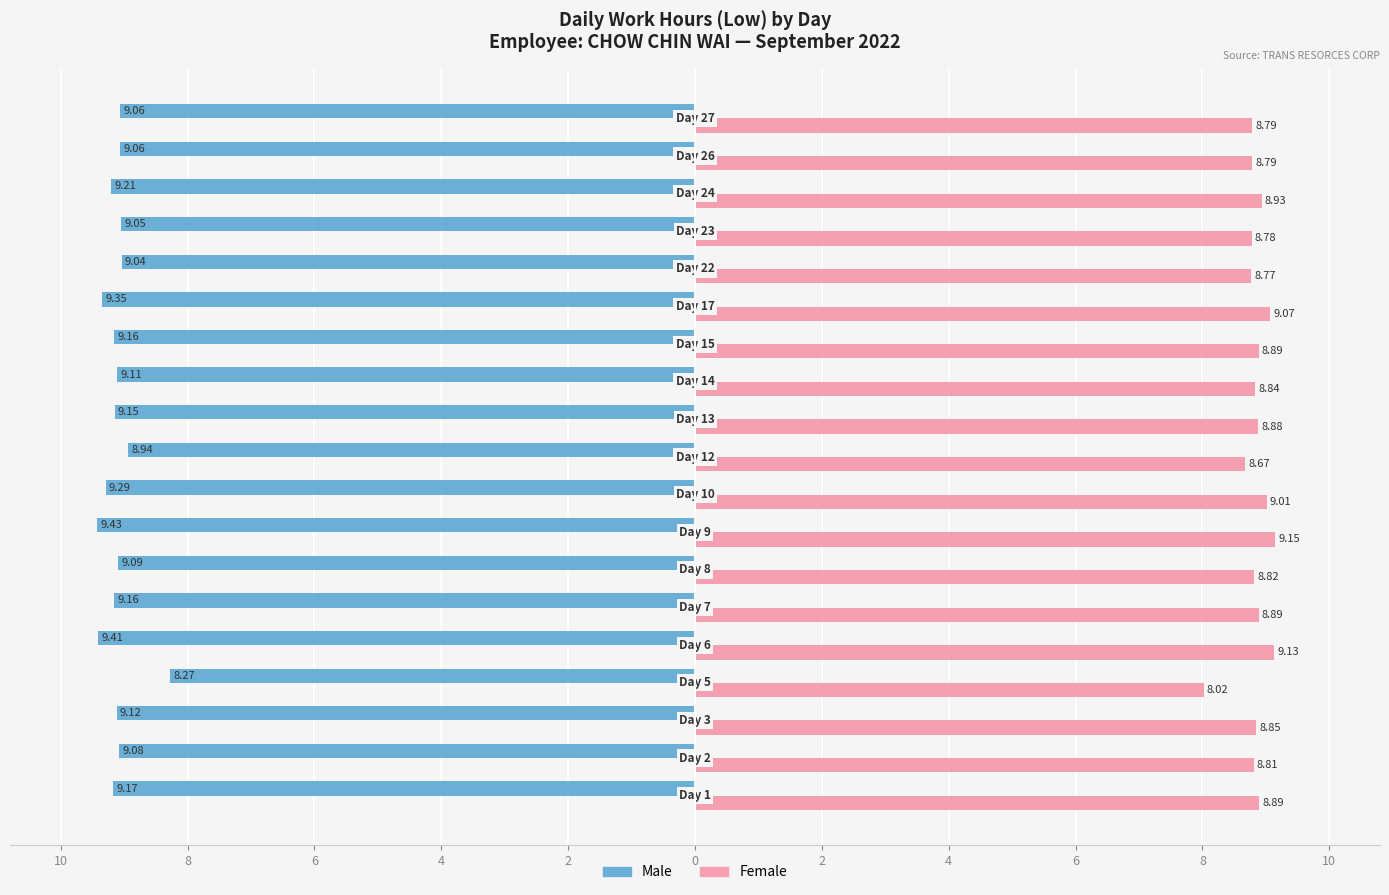

What is the difference between the maximum and minimum values in the Female series?

1.1